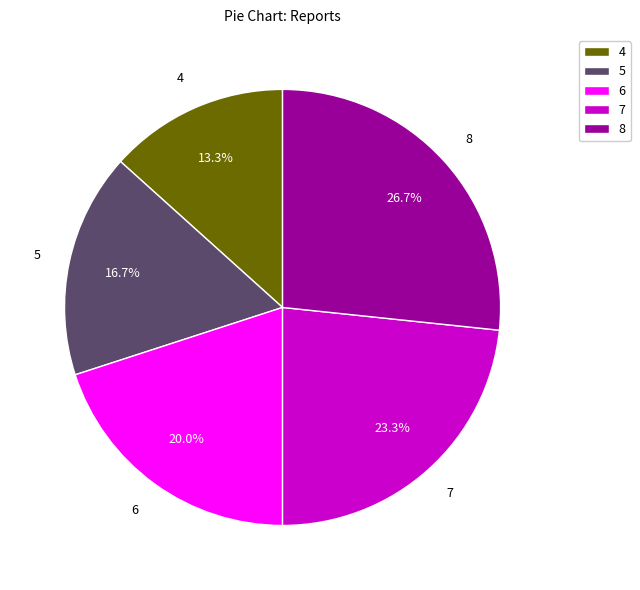

Is there a majority slice in this chart?

No